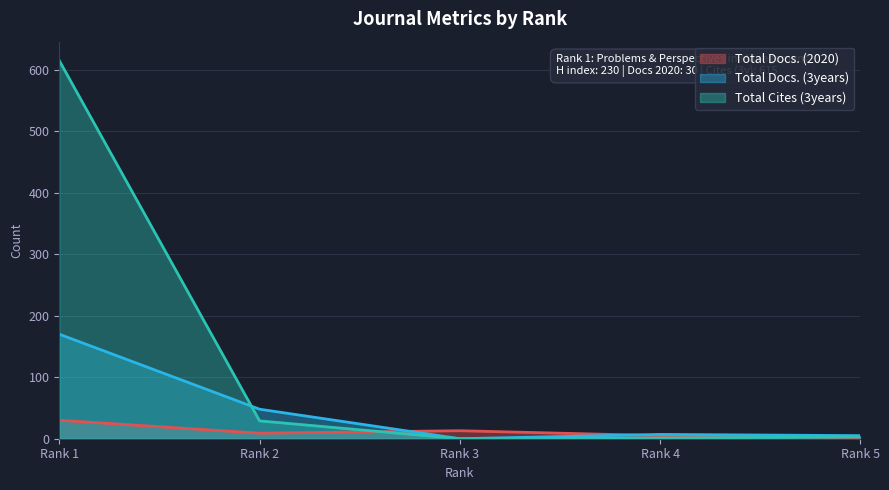

True or false: Total Docs. (3years) and Total Cites (3years) intersect in this chart.

True